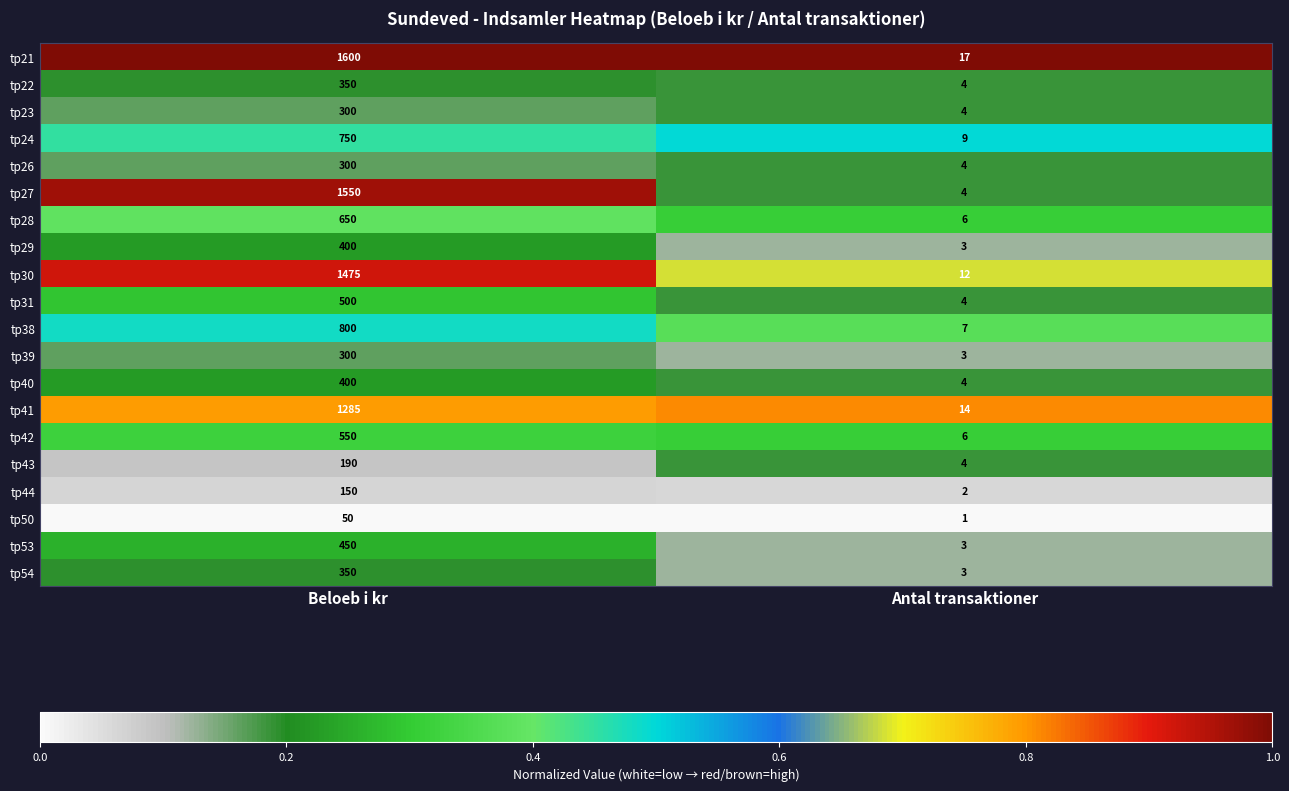

At which label does tp29 reach its peak?

Beloeb i kr